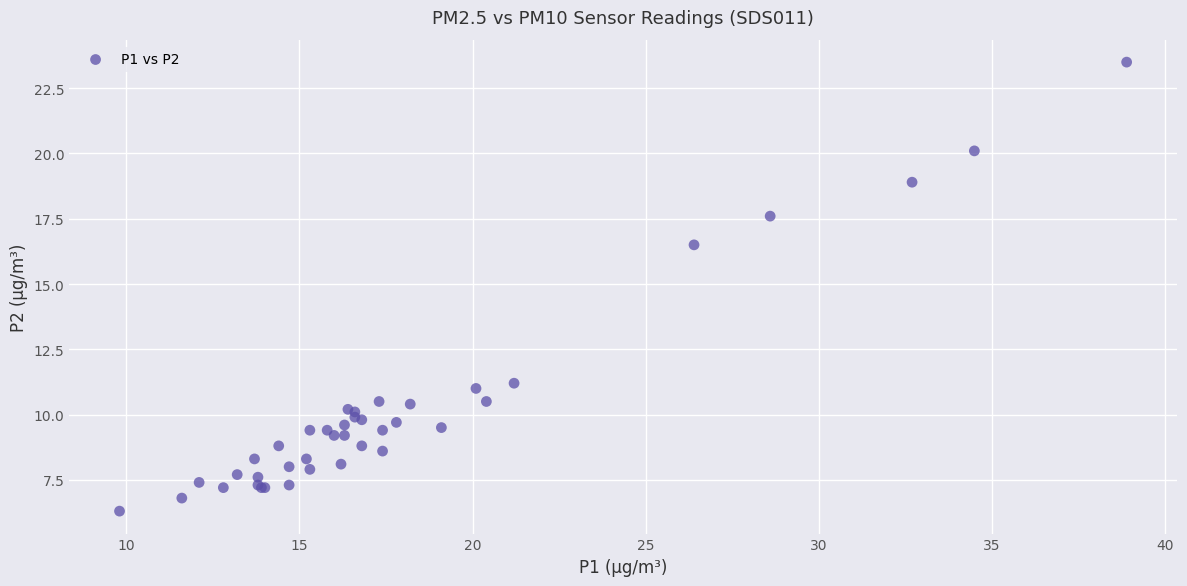

What Y value in the scatter plot is closest to 14?

16.5